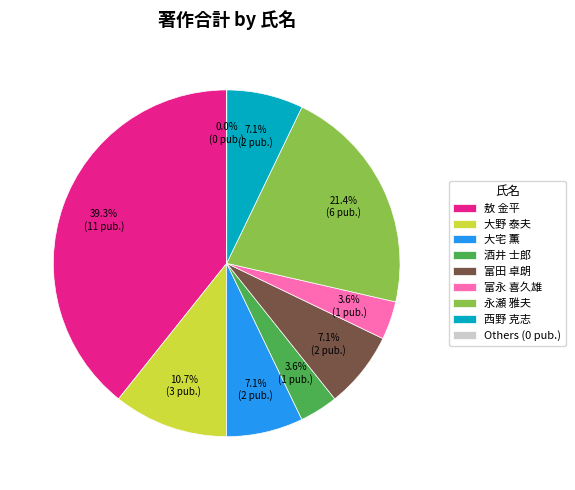

Which category has the biggest portion of the pie?

敖 金平